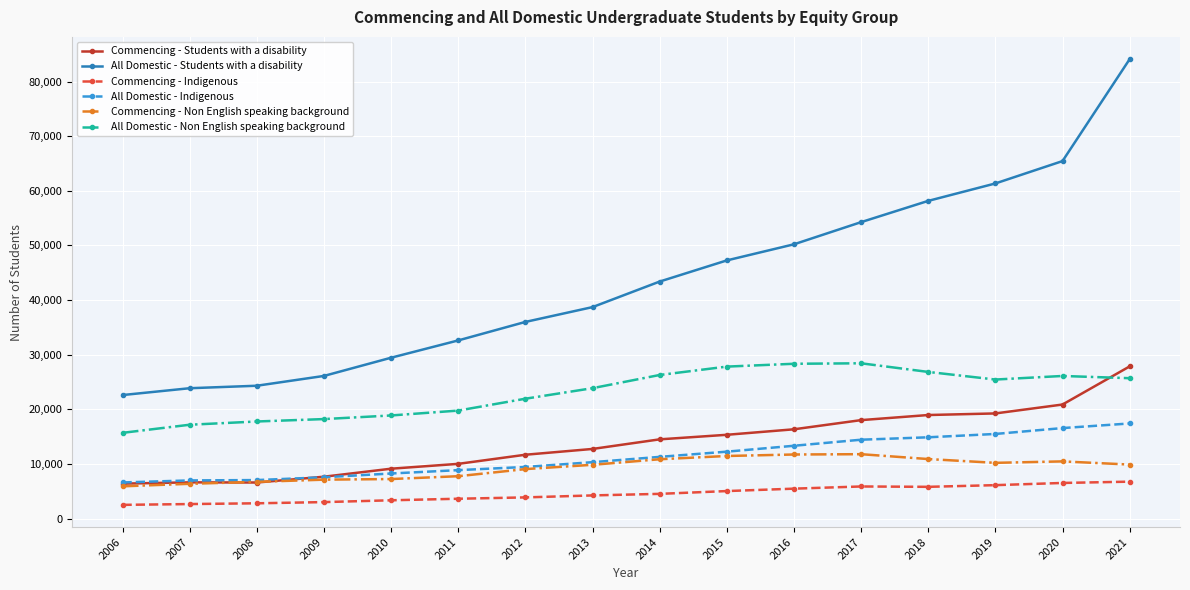

What is the difference between the second highest and second lowest values in the Commencing - Indigenous series?

3864